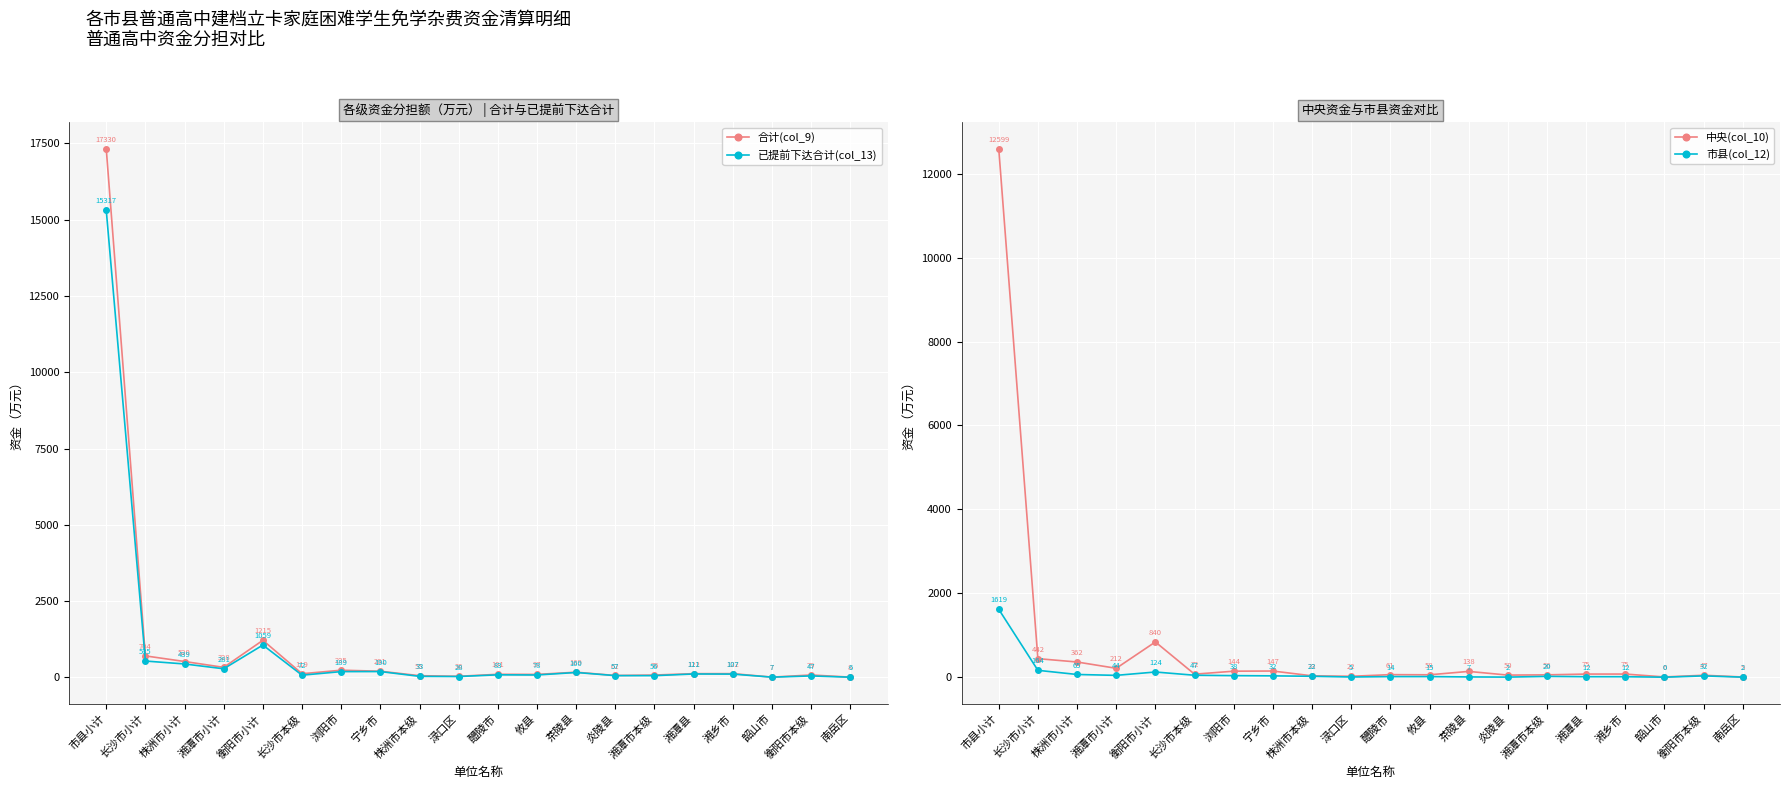

The 合计(col_9) series shows 48.7 at 醴陵市. True or false?

False